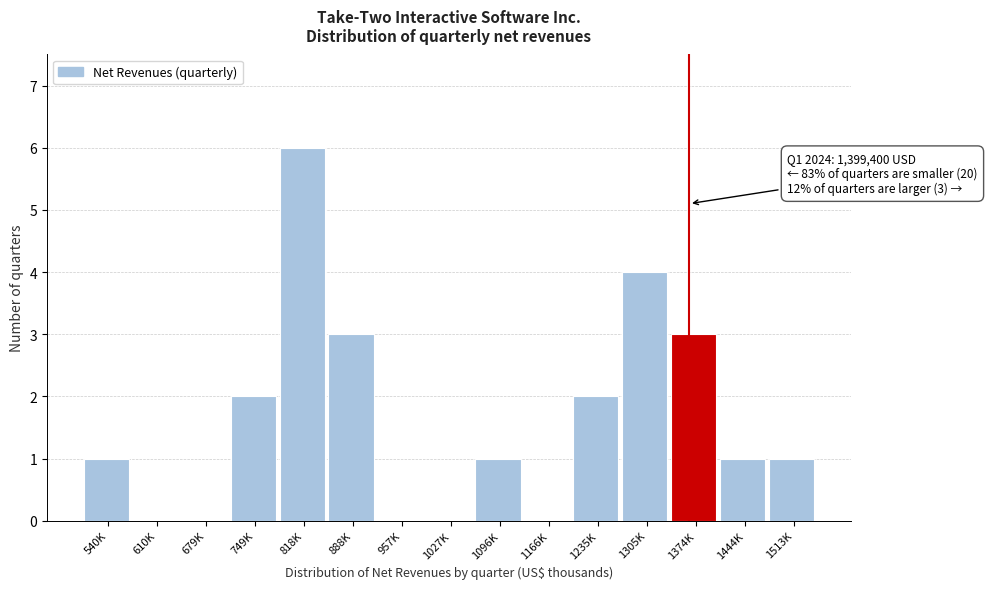

Reading right to left, transcribe all the data shown in this chart.

1513K=1	1444K=1	1374K=3	1305K=4	1235K=2	1166K=0	1096K=1	1027K=0	957K=0	888K=3	818K=6	749K=2	679K=0	610K=0	540K=1